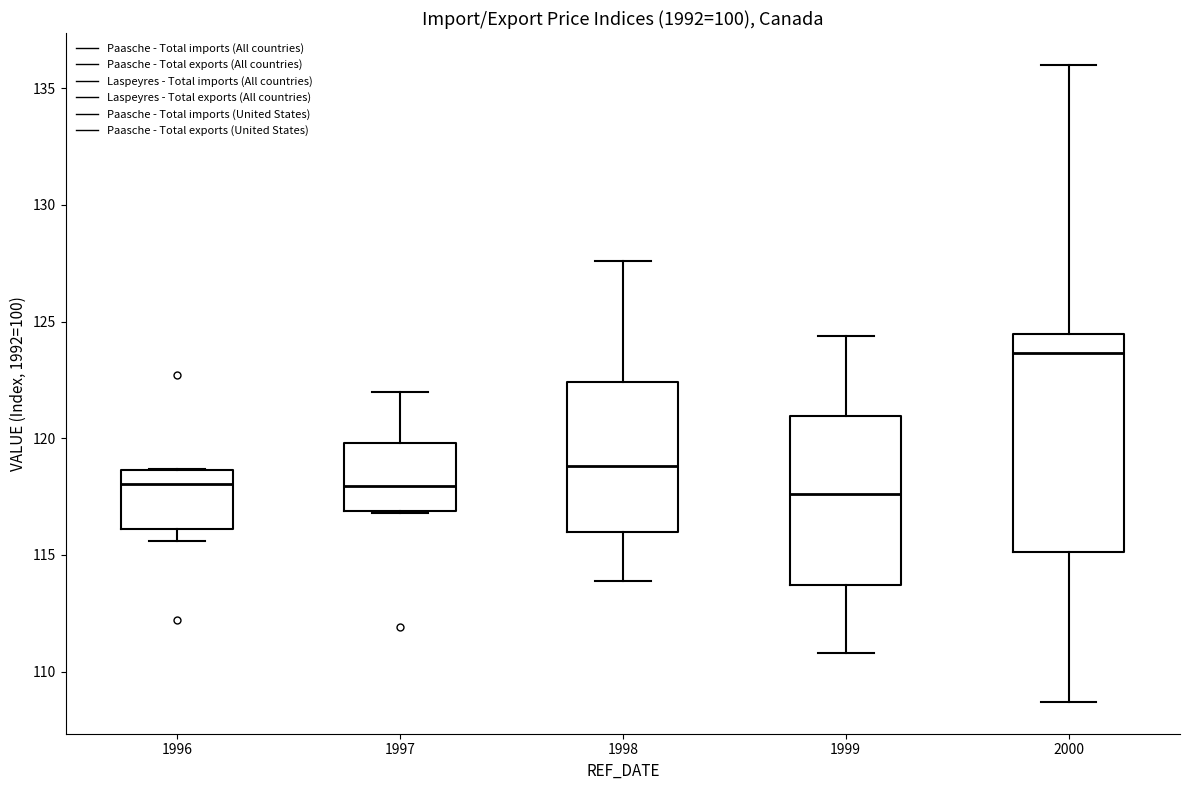

Which box's median line is the highest?

2000